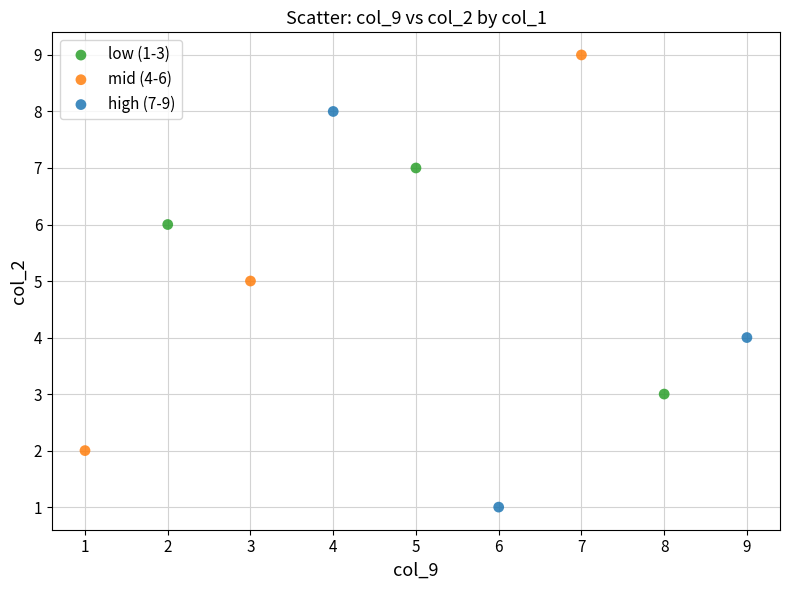

Which series contains the lowest Y value?

high (7-9)